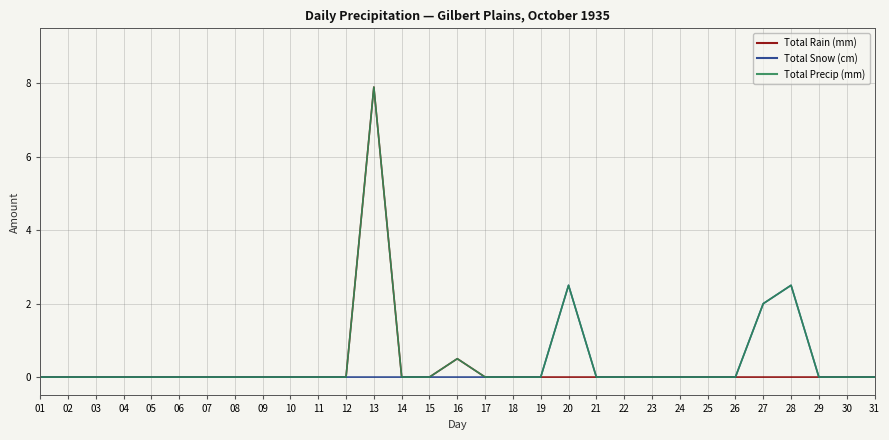

Where is Total Rain (mm) nearest to the value 3?

16